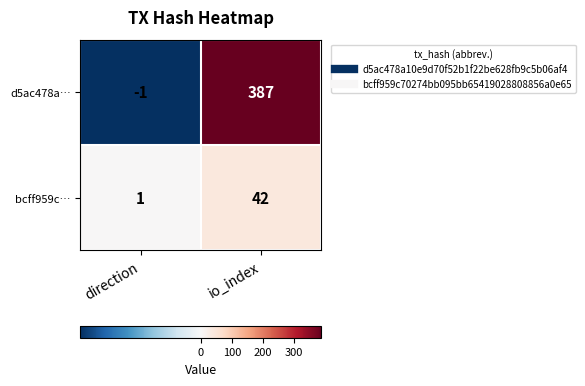

What is the sum of all bcff959c… values?

43